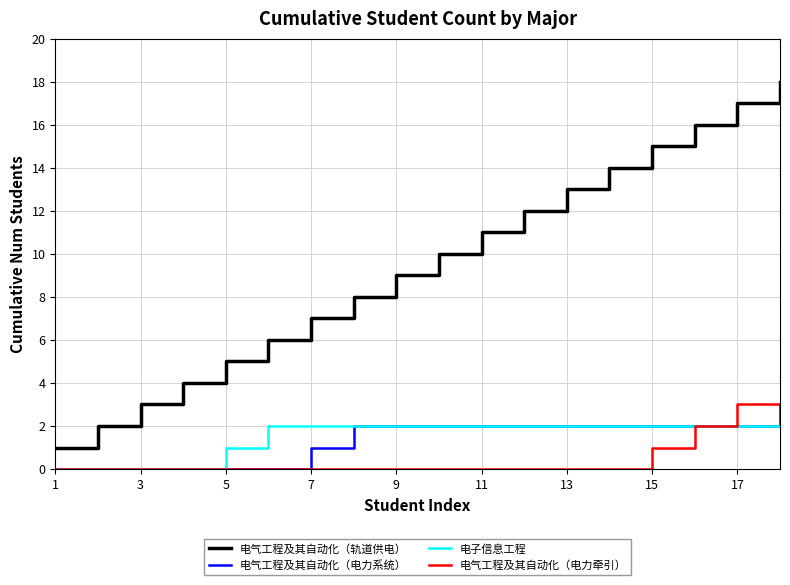

Which series has the largest total across all categories?

电气工程及其自动化（轨道供电）